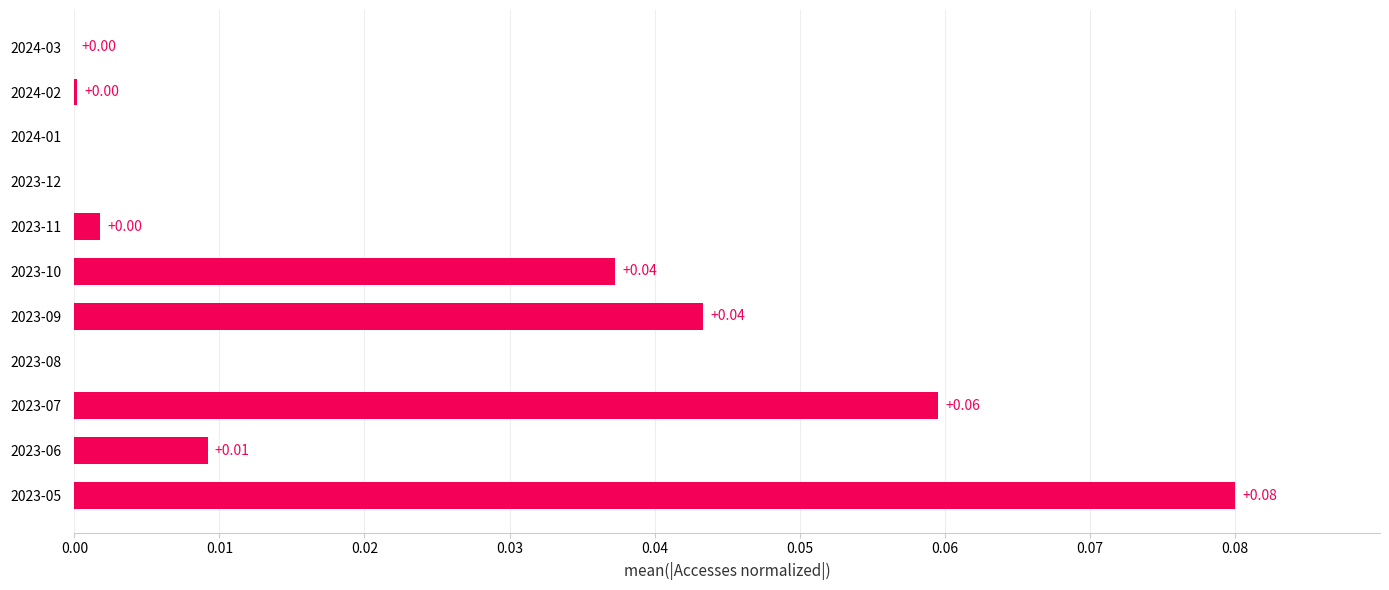

What is the maximum value shown in the chart?

0.1